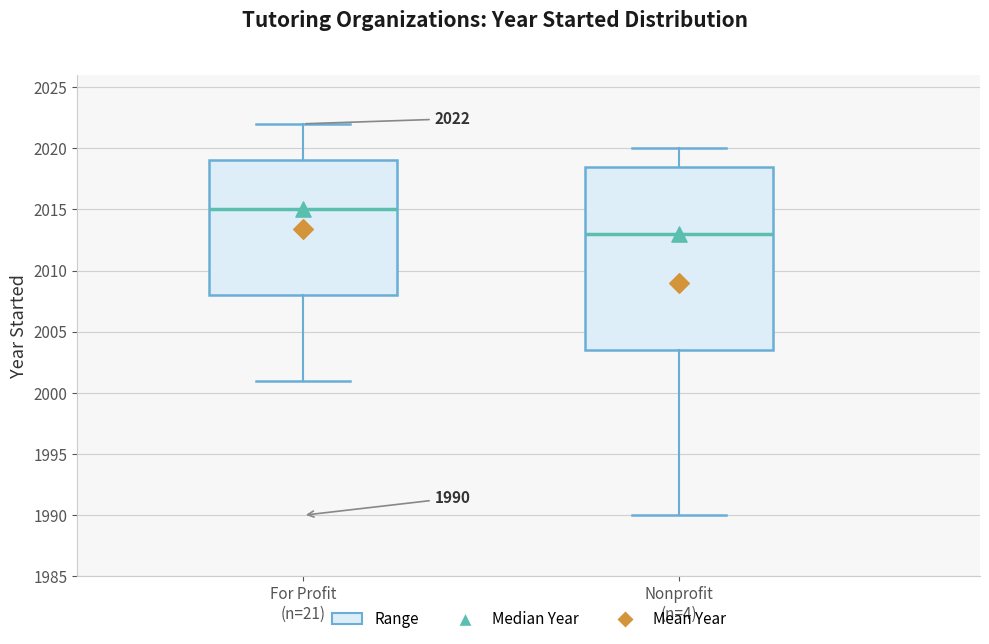

Which box has the lowest median line?

Nonprofit (n=4)